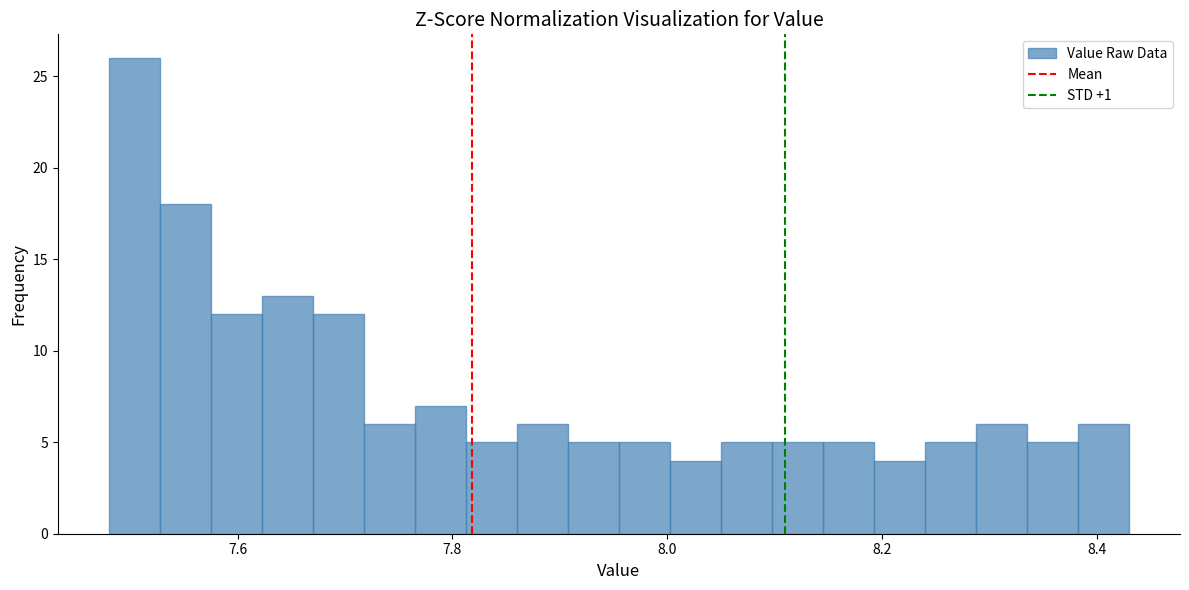

Read against the x-axis, roughly where is the centre of the tallest bar?

7.50